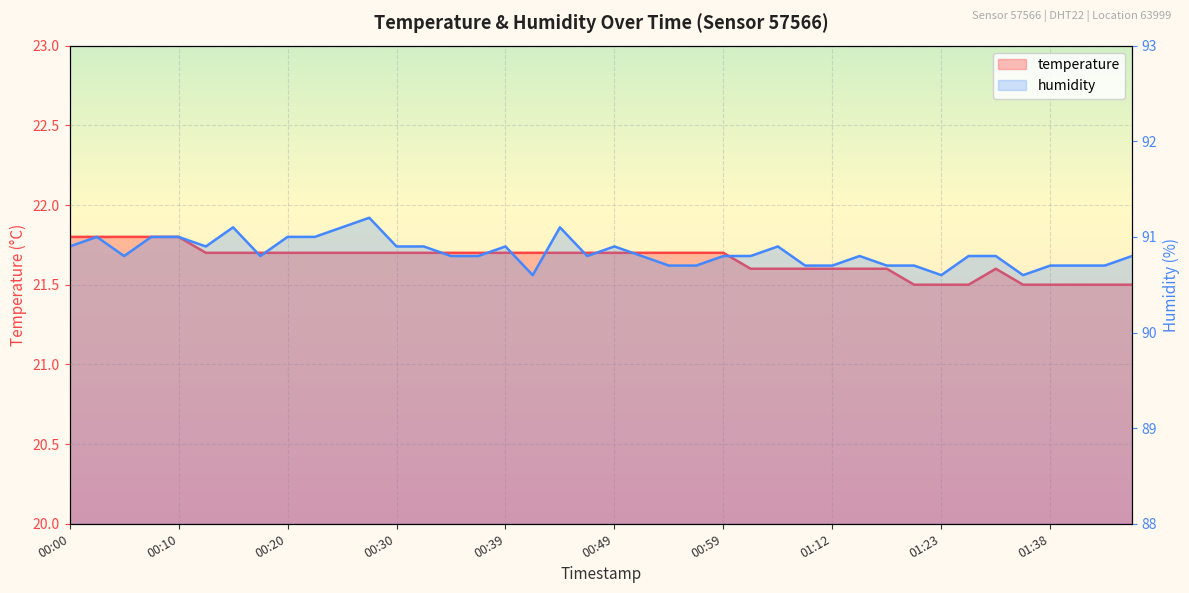

True or false: temperature has a value of 5.2 at 00:42.

False